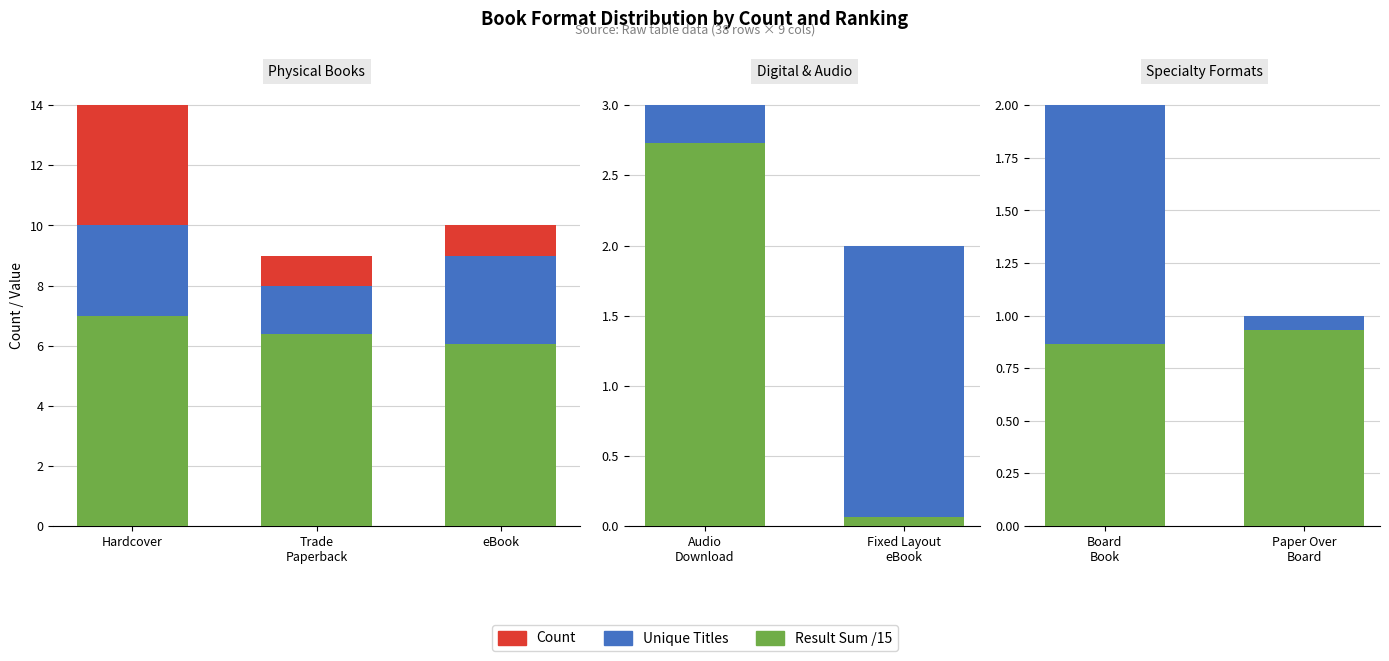

Which label corresponds to the largest value in the chart?

Board Book